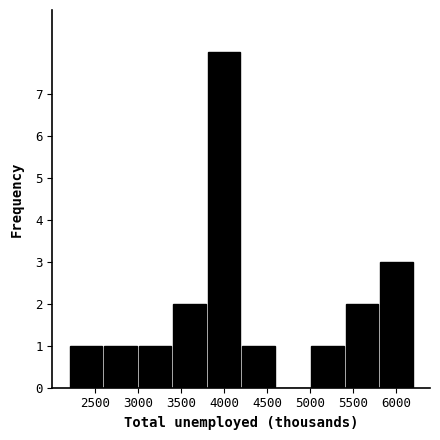

What is the height of the bar covering 5000 to 5400 on the x-axis? Neither the bar edges nor the heights are printed on the chart, so give them approximately, as read against the axes.

1